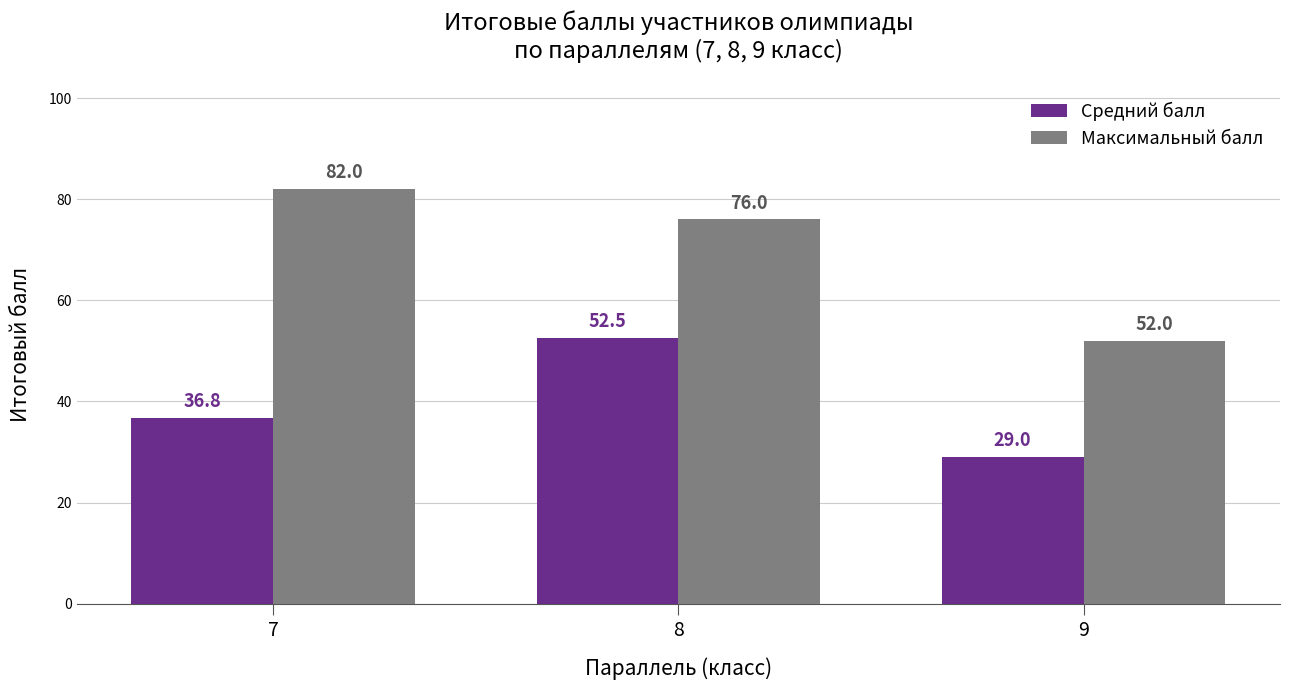

Between 7 and 8, which series saw the biggest shift?

Средний балл